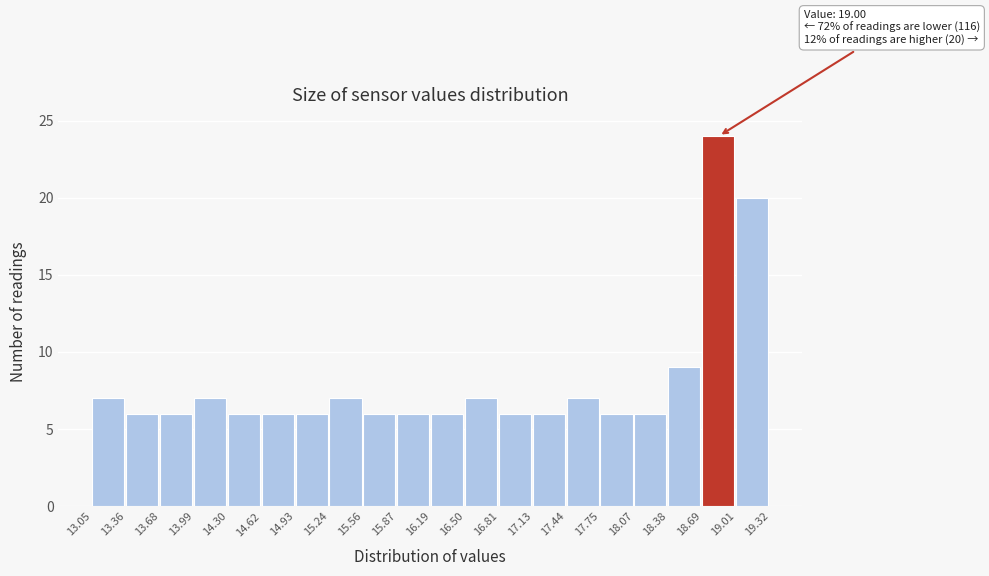

Which range on the x-axis has the tallest bar?

18.69 to 19.01